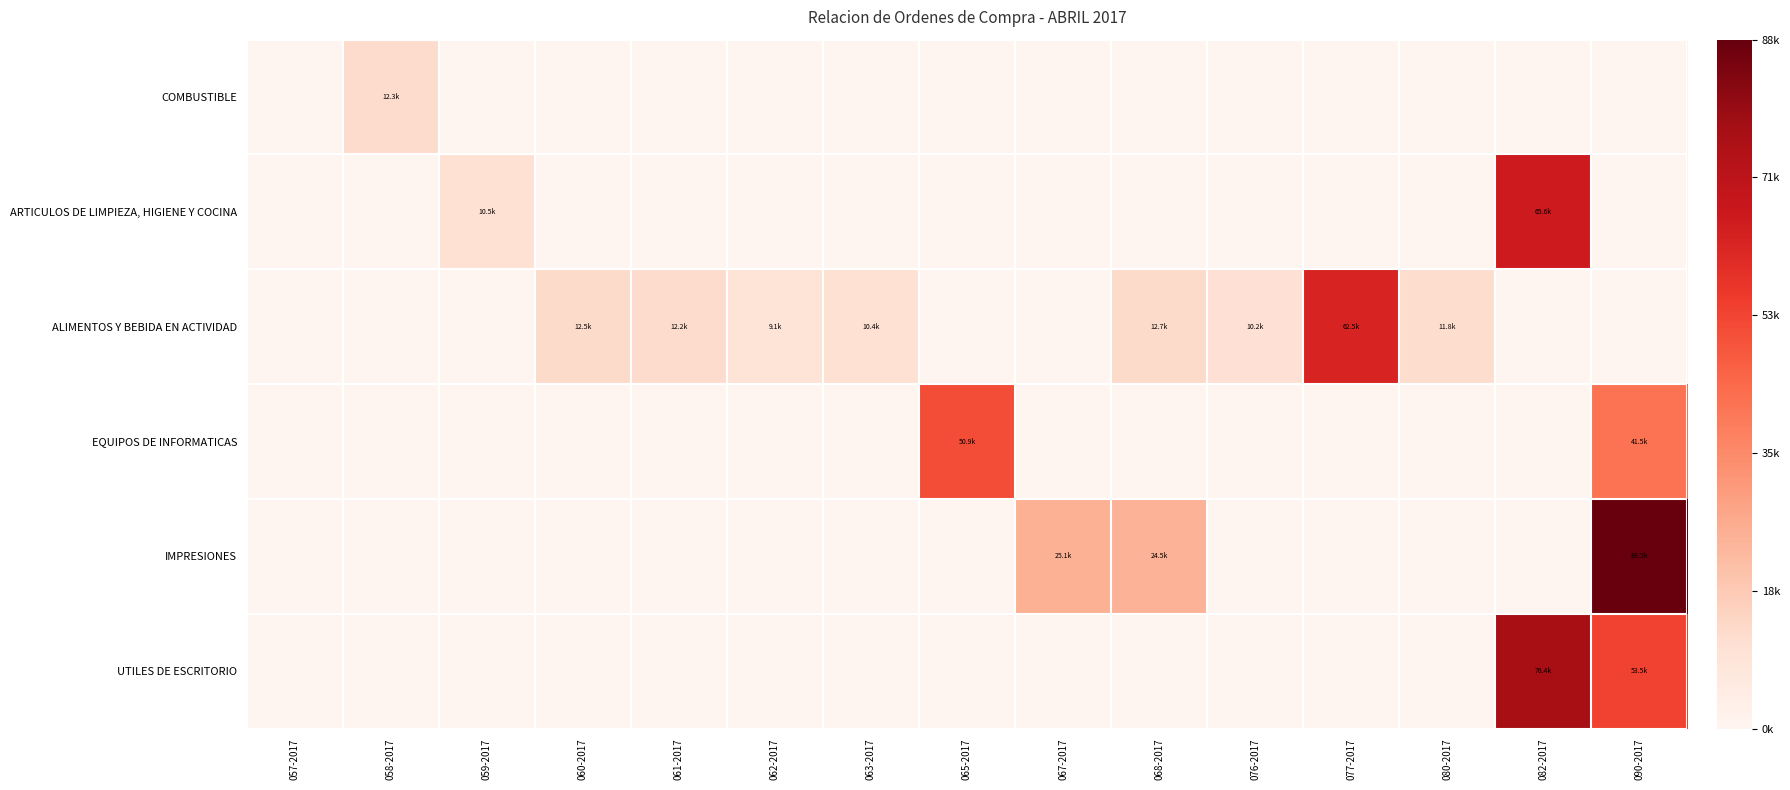

Reading right to left, what are all the values shown in this chart?

COMBUSTIBLE: 090-2017=0.0	082-2017=0.0	080-2017=0.0	077-2017=0.0	076-2017=0.0	068-2017=0.0	067-2017=0.0	065-2017=0.0	063-2017=0.0	062-2017=0.0	061-2017=0.0	060-2017=0.0	059-2017=0.0	058-2017=12308.8	057-2017=0.0
ARTICULOS DE LIMPIEZA, HIGIENE Y COCINA: 090-2017=0.0	082-2017=65586.3	080-2017=0.0	077-2017=0.0	076-2017=0.0	068-2017=0.0	067-2017=0.0	065-2017=0.0	063-2017=0.0	062-2017=0.0	061-2017=0.0	060-2017=0.0	059-2017=10508.0	058-2017=0.0	057-2017=0.0
ALIMENTOS Y BEBIDA EN ACTIVIDAD: 090-2017=0.0	082-2017=0.0	080-2017=11835.4	077-2017=62540.0	076-2017=10242.4	068-2017=12744.0	067-2017=0.0	065-2017=0.0	063-2017=10384.0	062-2017=9145.0	061-2017=12160.0	060-2017=12500.0	059-2017=0.0	058-2017=0.0	057-2017=0.0
EQUIPOS DE INFORMATICAS: 090-2017=41550.0	082-2017=0.0	080-2017=0.0	077-2017=0.0	076-2017=0.0	068-2017=0.0	067-2017=0.0	065-2017=50850.6	063-2017=0.0	062-2017=0.0	061-2017=0.0	060-2017=0.0	059-2017=0.0	058-2017=0.0	057-2017=0.0
IMPRESIONES: 090-2017=88500.0	082-2017=0.0	080-2017=0.0	077-2017=0.0	076-2017=0.0	068-2017=24480.3	067-2017=25075.0	065-2017=0.0	063-2017=0.0	062-2017=0.0	061-2017=0.0	060-2017=0.0	059-2017=0.0	058-2017=0.0	057-2017=0.0
UTILES DE ESCRITORIO: 090-2017=53504.1	082-2017=76445.1	080-2017=0.0	077-2017=0.0	076-2017=0.0	068-2017=0.0	067-2017=0.0	065-2017=0.0	063-2017=0.0	062-2017=0.0	061-2017=0.0	060-2017=0.0	059-2017=0.0	058-2017=0.0	057-2017=0.0